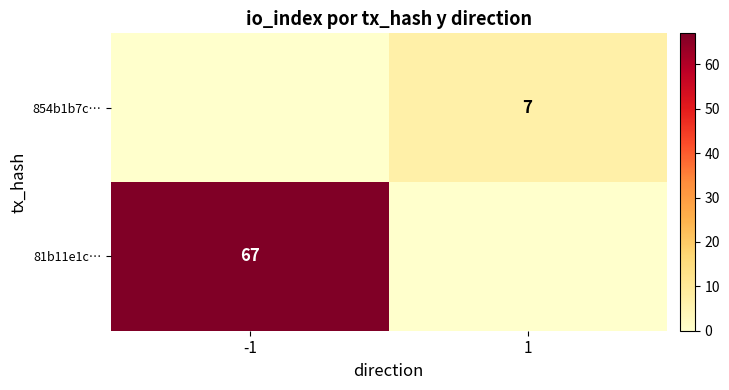

Is it true that 854b1b7c… equals 11 at 1?

False